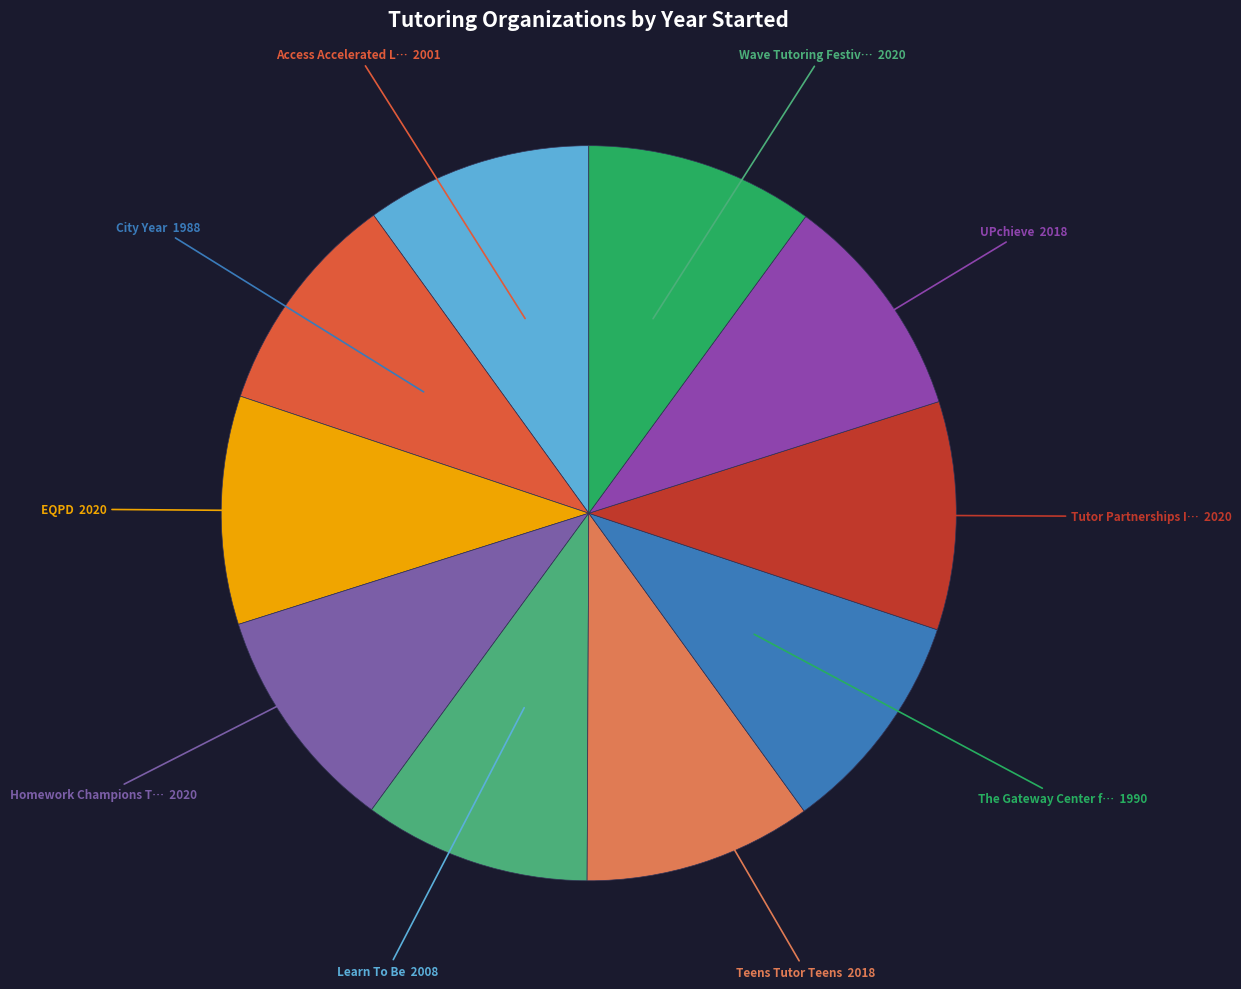

How many slices are in this pie chart?

10